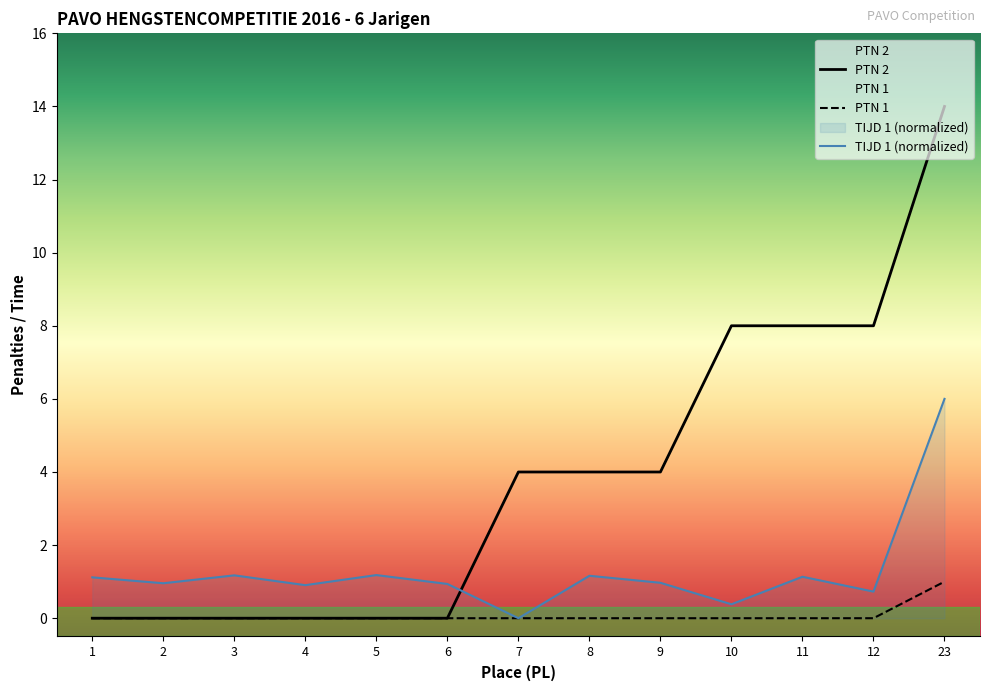

Is the value of PTN 2 at 2 greater than the value of PTN 1 at 6?

No